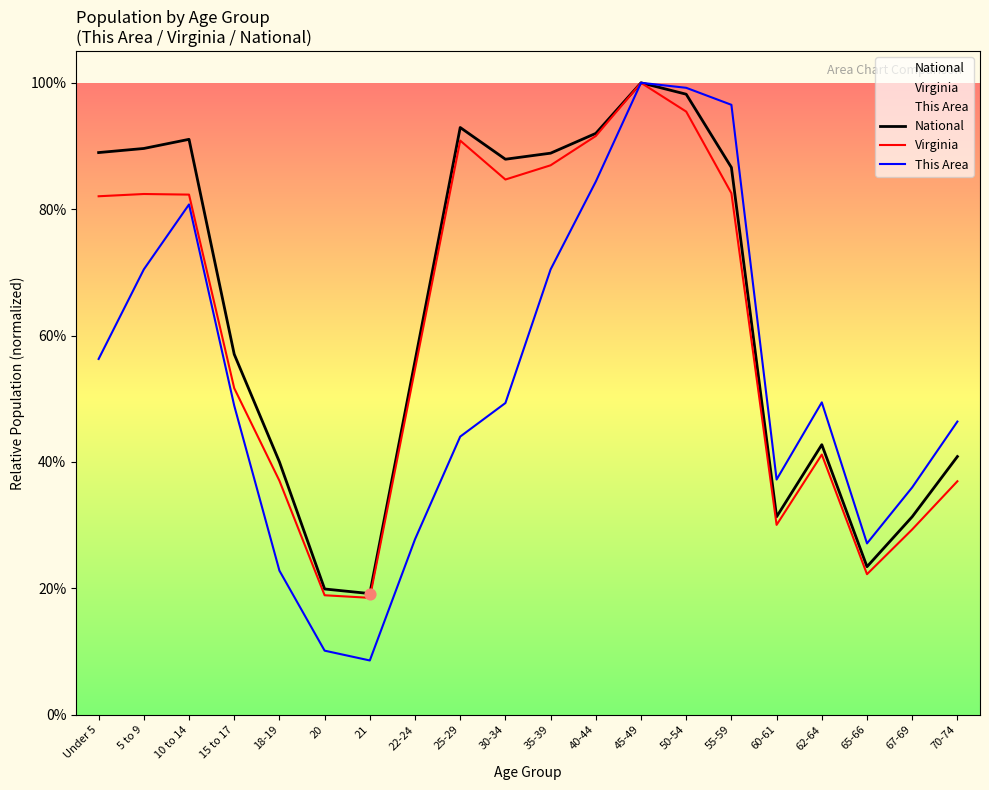

Which series has the largest Y range (max minus min)?

This Area